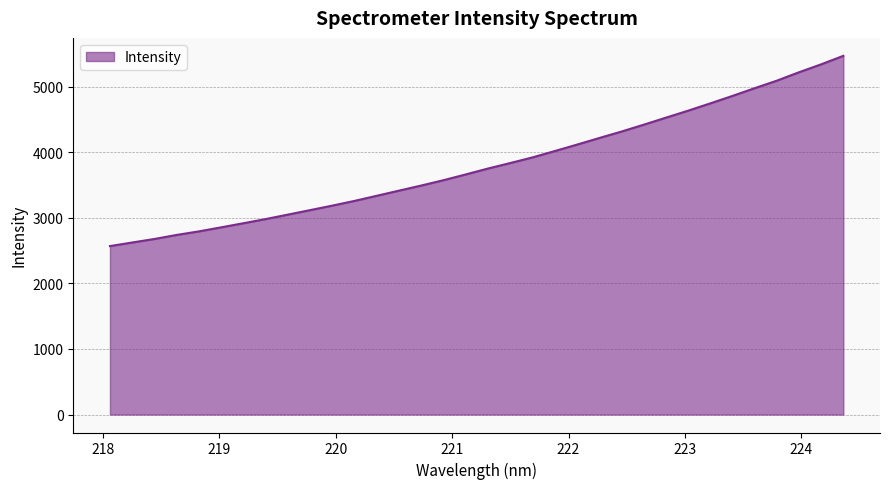

What is the smallest value displayed?

2569.4